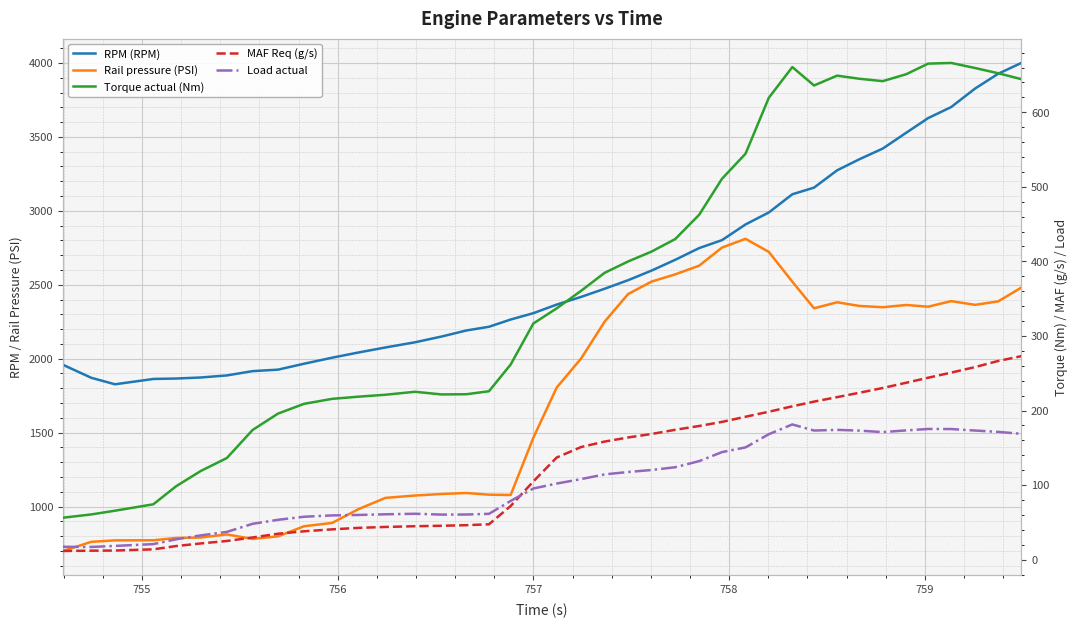

How many lines are shown in the chart?

5